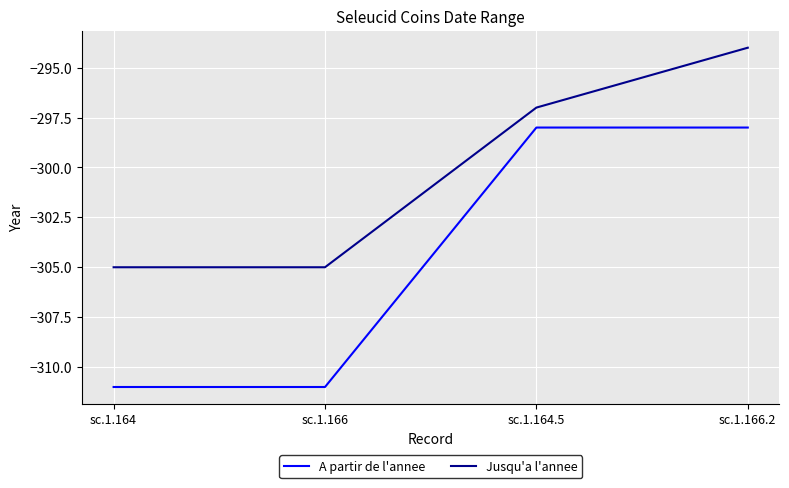

Is this an area chart (filled region under the line)?

No